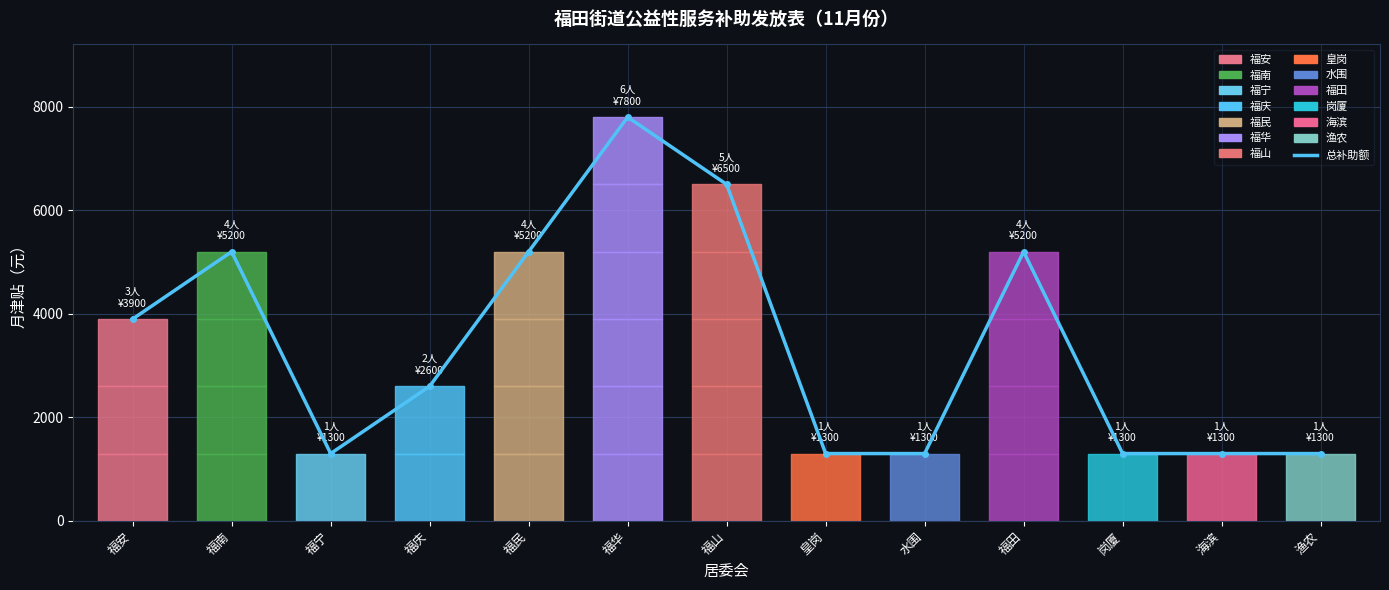

At which category does the chart reach its minimum across all series?

福宁